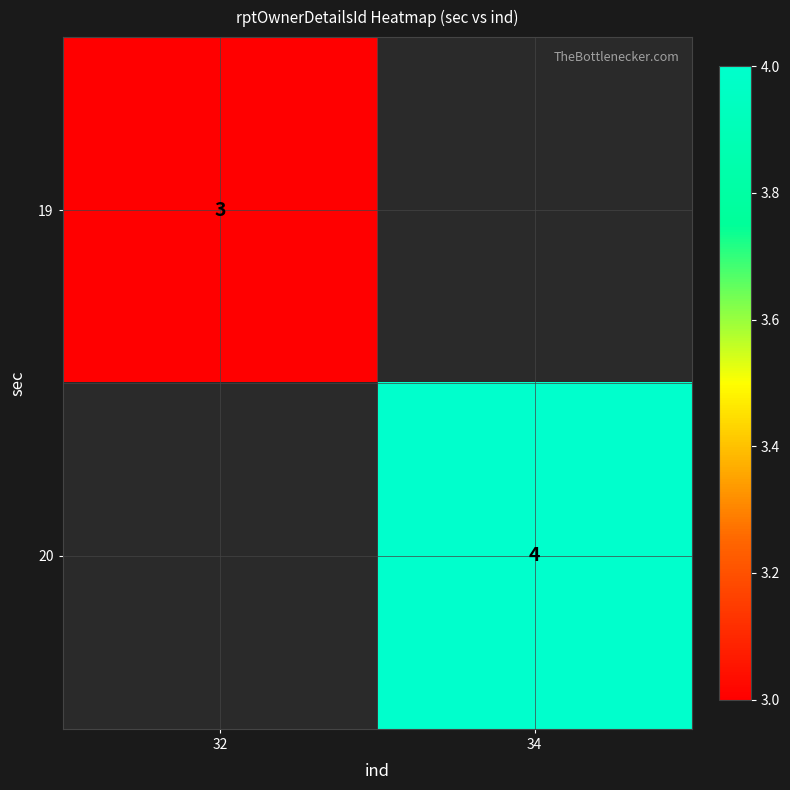

What is the maximum value shown in the chart?

4.0